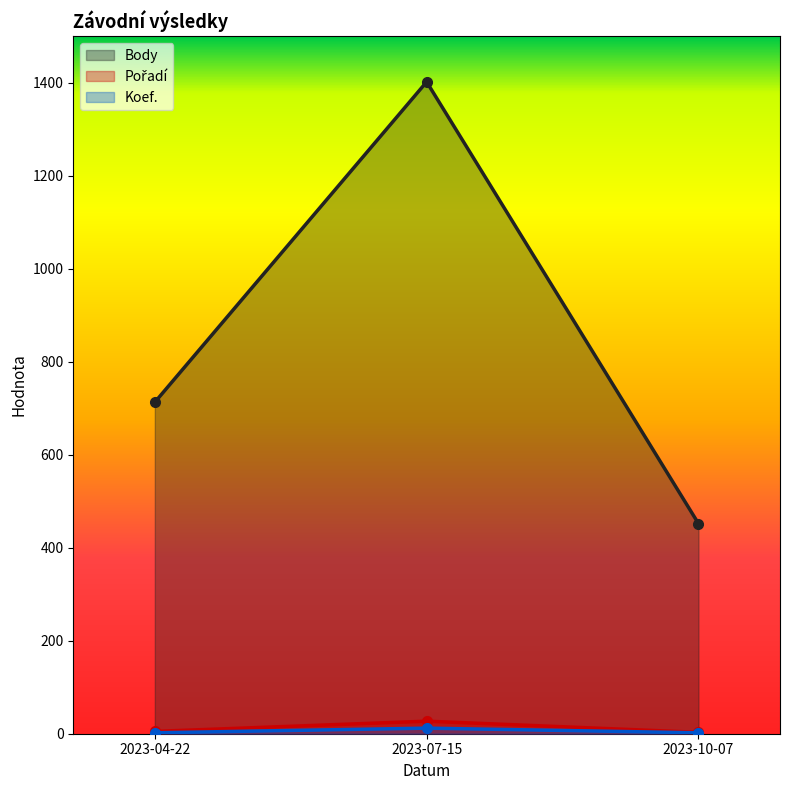

What is the average value of the Koef. series?

5